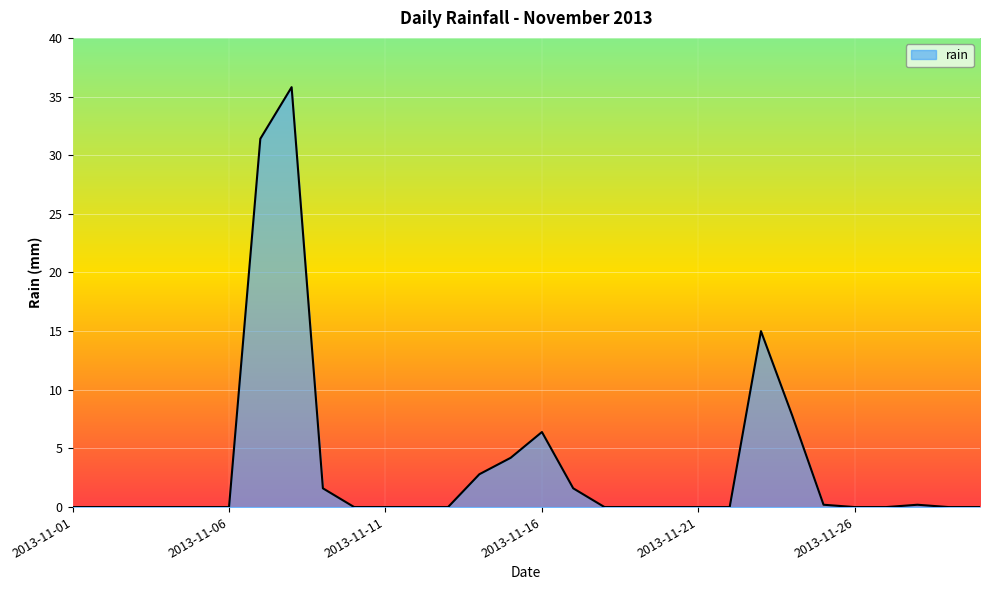

What is the greatest value displayed?

35.8